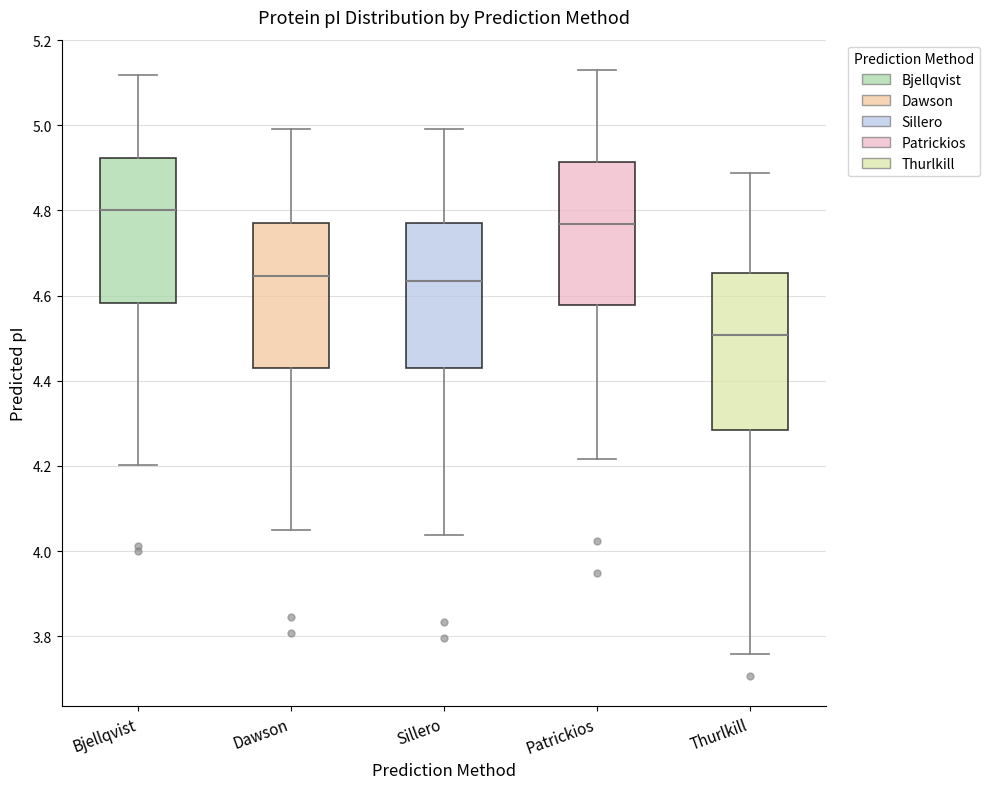

Reading left to right, transcribe this box plot: for each box, give where its median line is, the range the box spans, and where its two whiskers end, as read against the y-axis. The values are not printed on the chart, so give them approximately, as read against the axis.

Bjellqvist: median 4.80, box 4.58 to 4.92, whiskers 4.20 to 5.12
Dawson: median 4.64, box 4.44 to 4.78, whiskers 4.06 to 5.00
Sillero: median 4.64, box 4.44 to 4.78, whiskers 4.04 to 5.00
Patrickios: median 4.76, box 4.58 to 4.92, whiskers 4.22 to 5.14
Thurlkill: median 4.50, box 4.28 to 4.66, whiskers 3.76 to 4.88